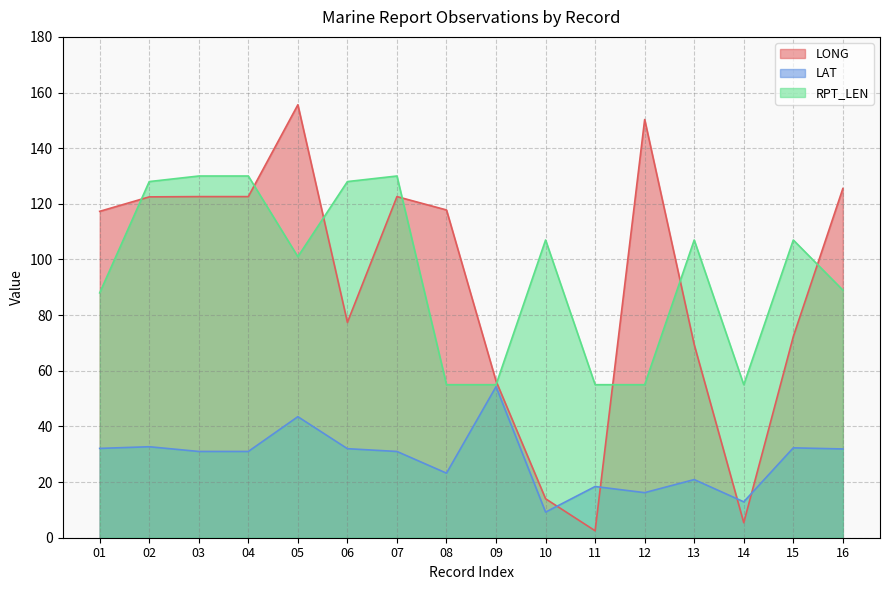

What are all the series names shown in the legend?

LONG, LAT, RPT_LEN